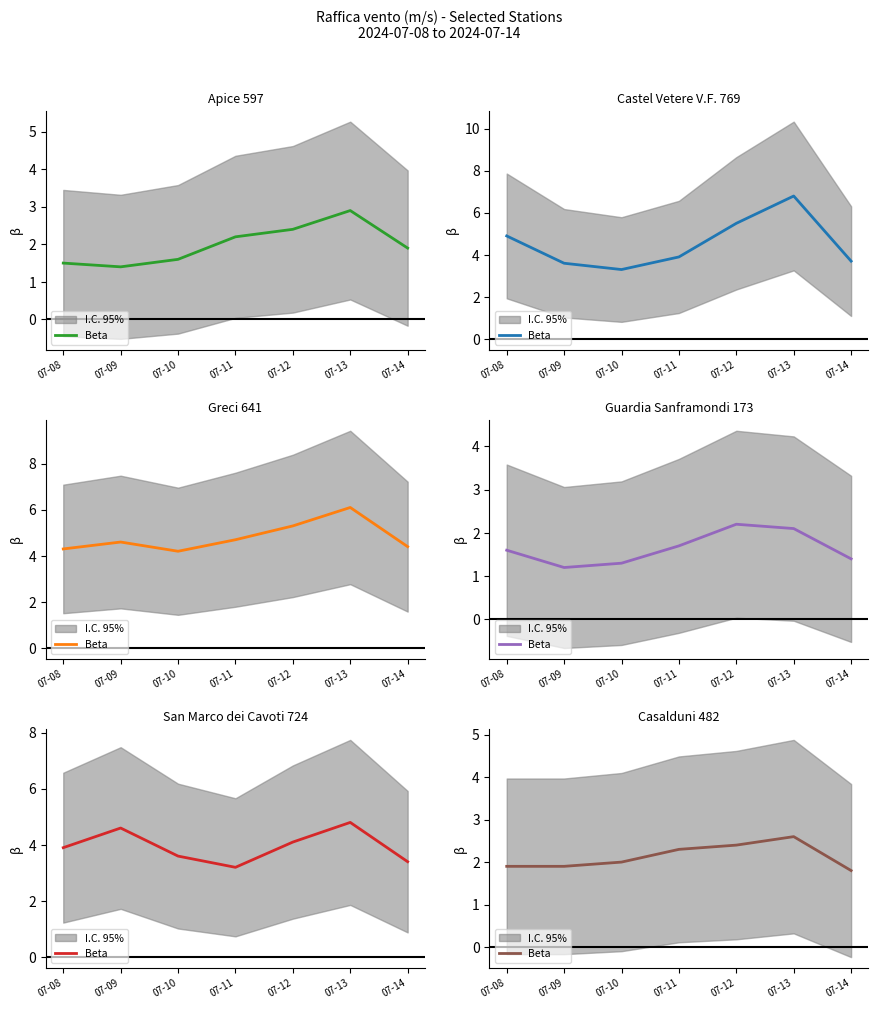

How many values exceed 2?

3